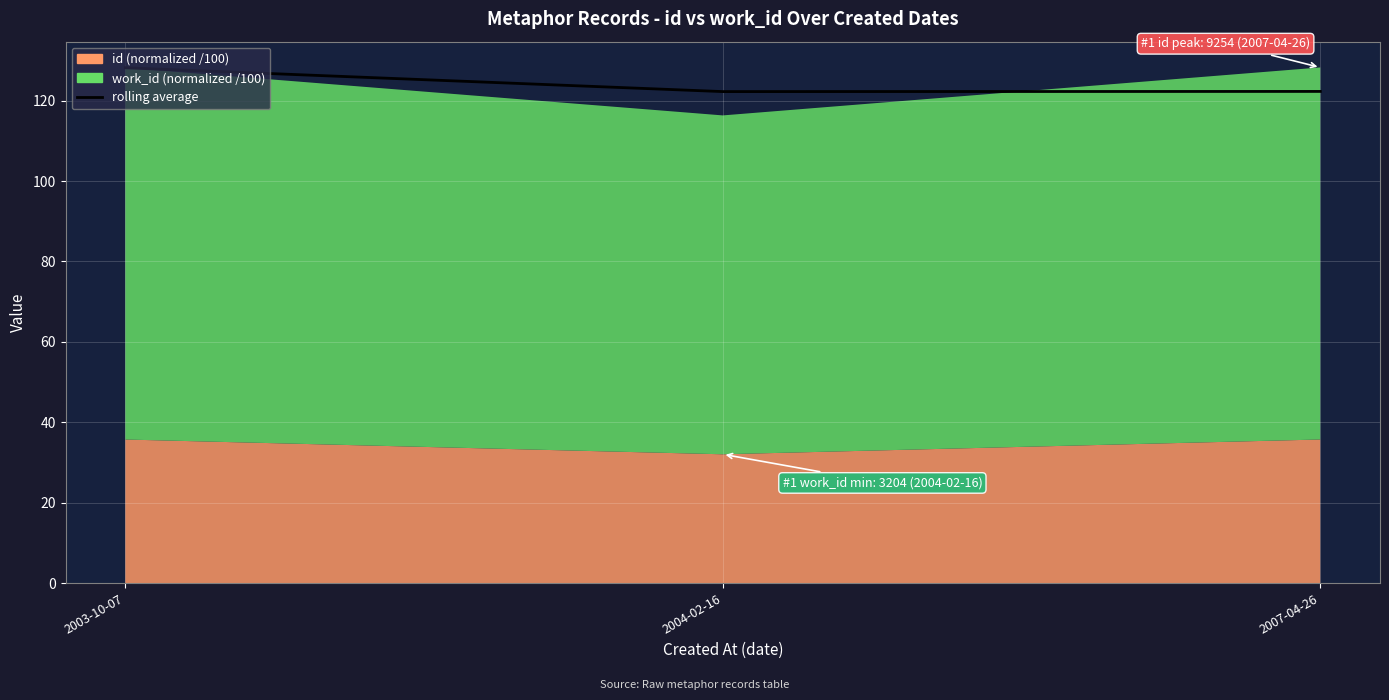

What is the maximum value shown in the chart?

128.2